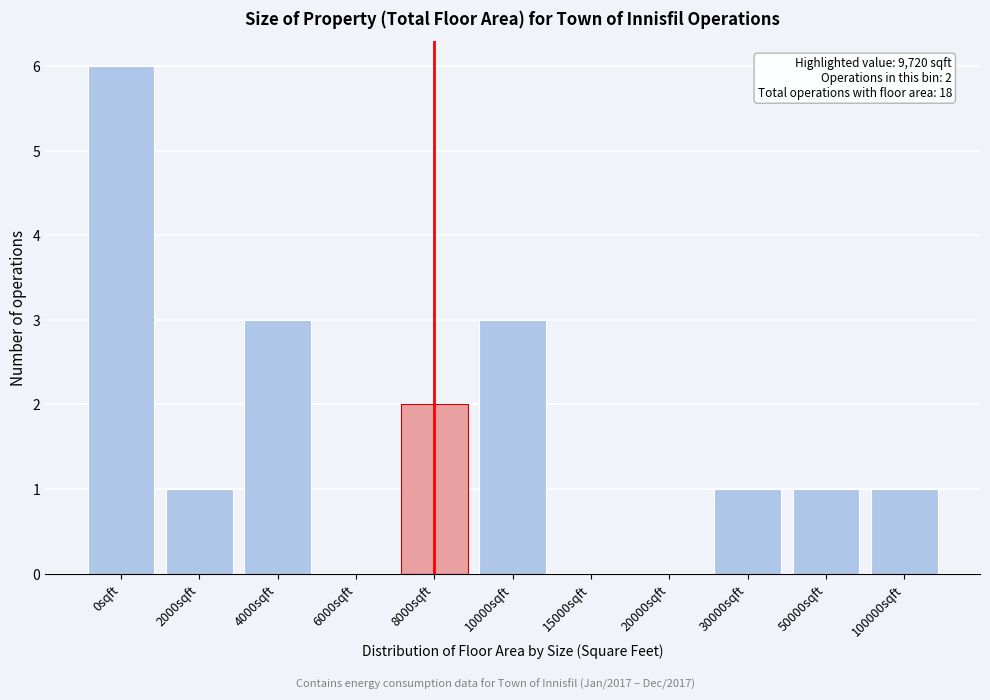

Reading right to left, extract all data points from this chart.

100000sqft=1	50000sqft=1	30000sqft=1	20000sqft=0	15000sqft=0	10000sqft=3	8000sqft=2	6000sqft=0	4000sqft=3	2000sqft=1	0sqft=6